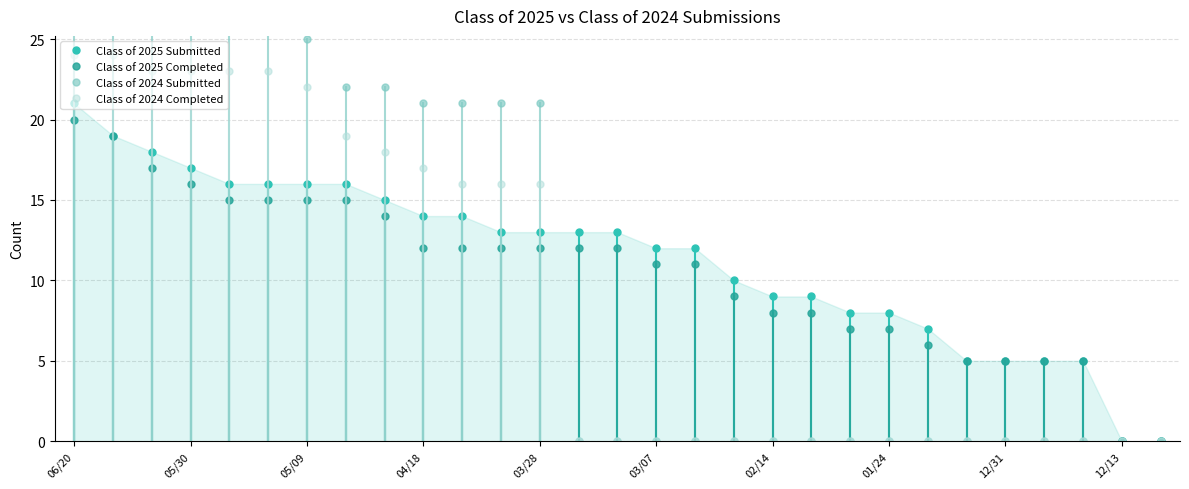

How many series are shown in this chart?

4